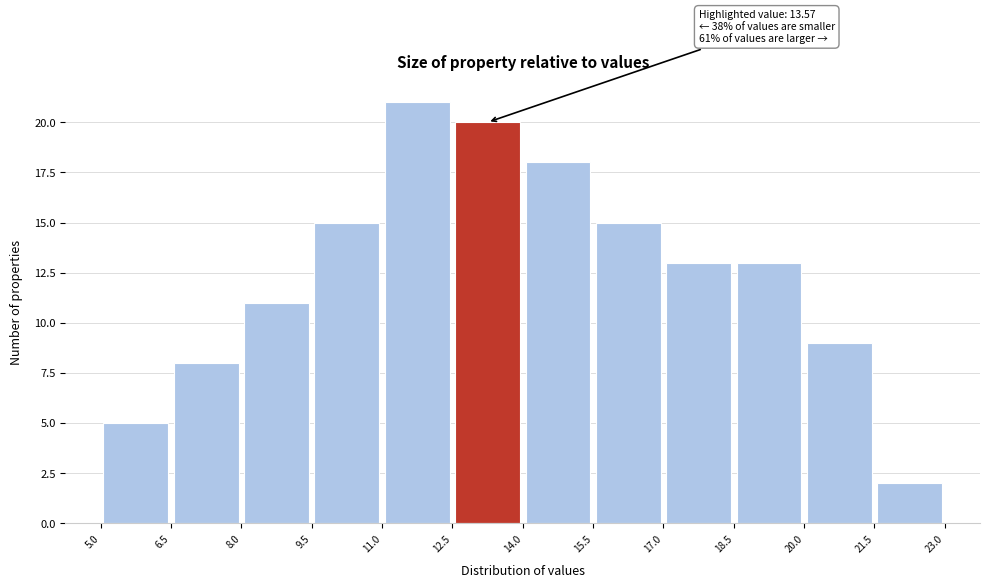

Over which range of the x-axis is the bar tallest?

11.0 to 12.5